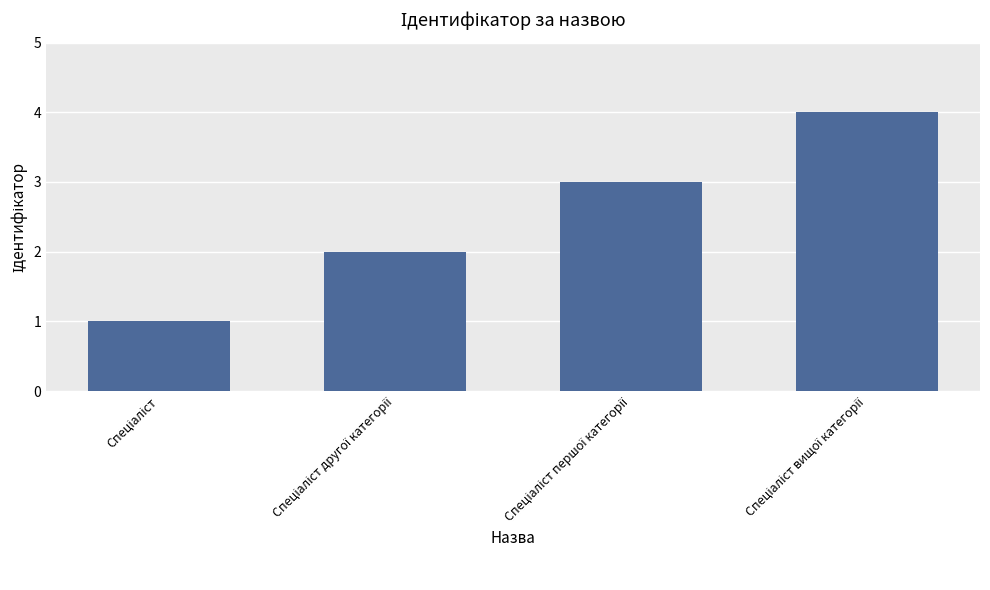

Are the bars grouped side by side (vs. stacked)?

No